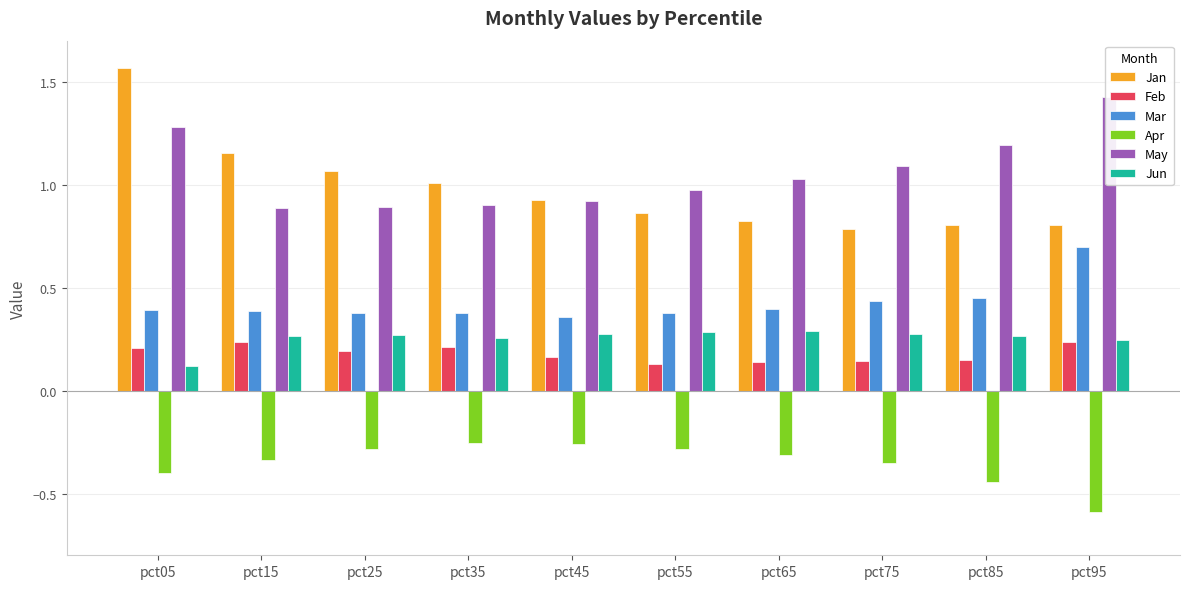

Which series changed the most between pct35 and pct55?

Jan